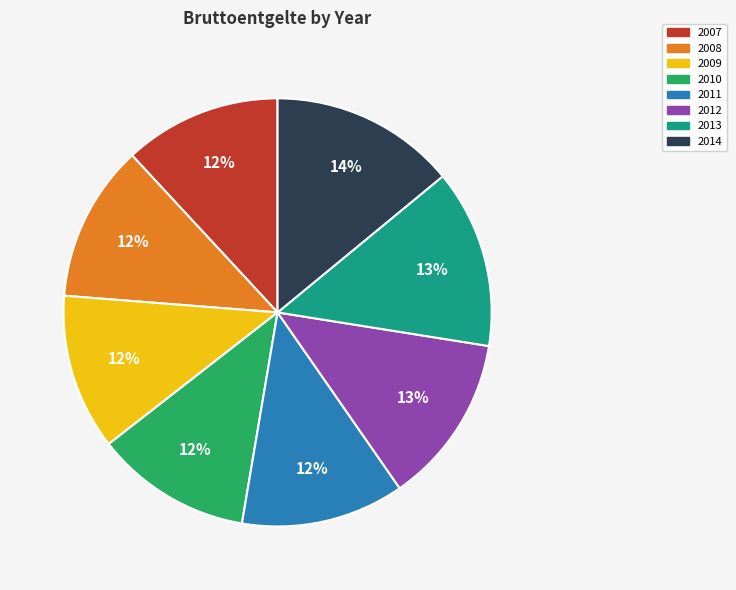

How many segments does this pie chart have?

8